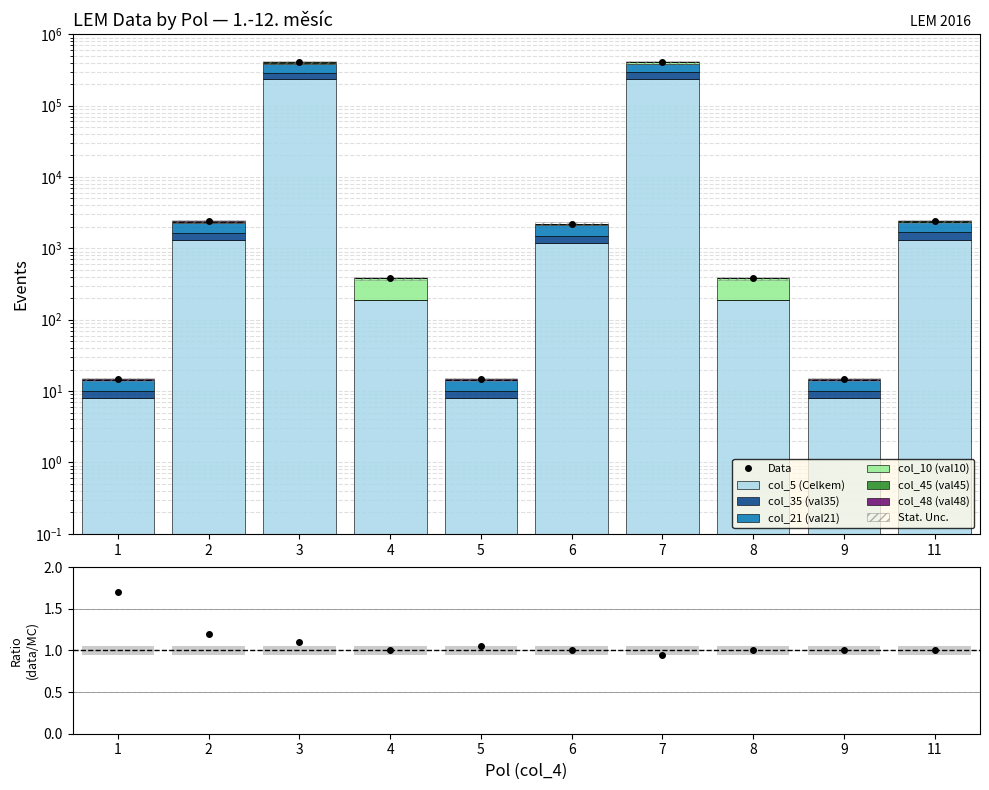

True or false: col_21 (val21) has a value of 201.8 at 6.

False